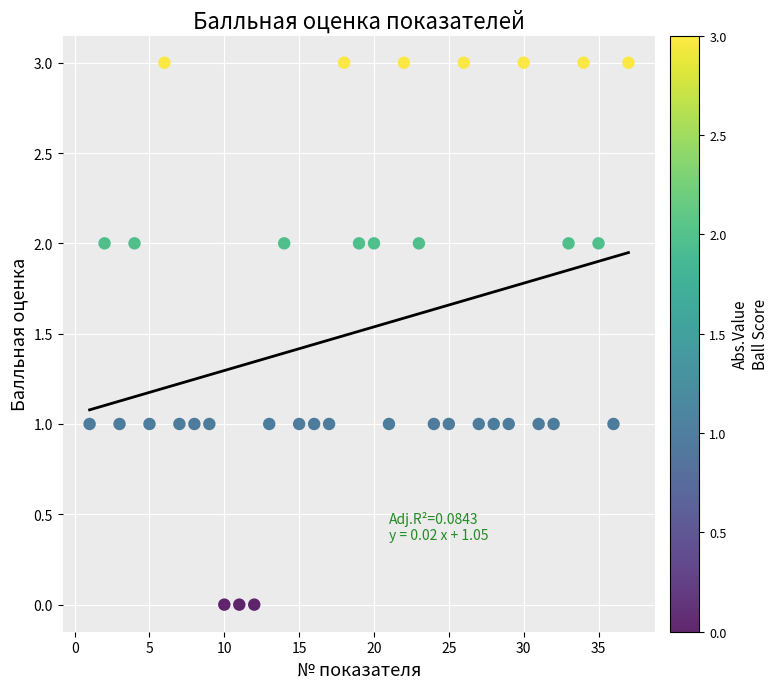

What is the range of X values (max minus min)?

36